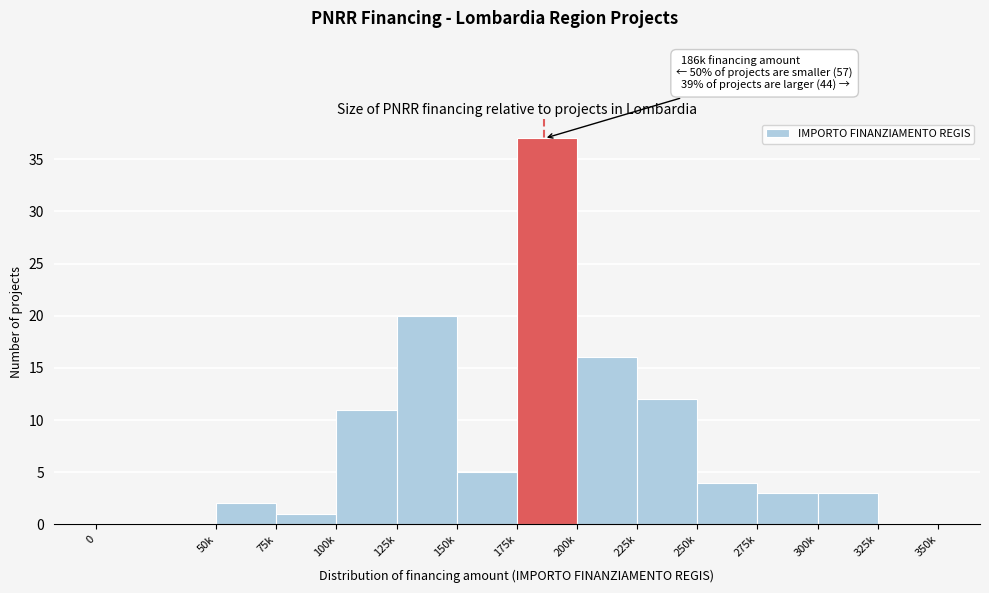

Reading left to right, transcribe all the data shown in this chart.

0=0	50k=2	75k=1	100k=11	125k=20	150k=5	175k=37	200k=16	225k=12	250k=4	275k=3	300k=3	325k=0